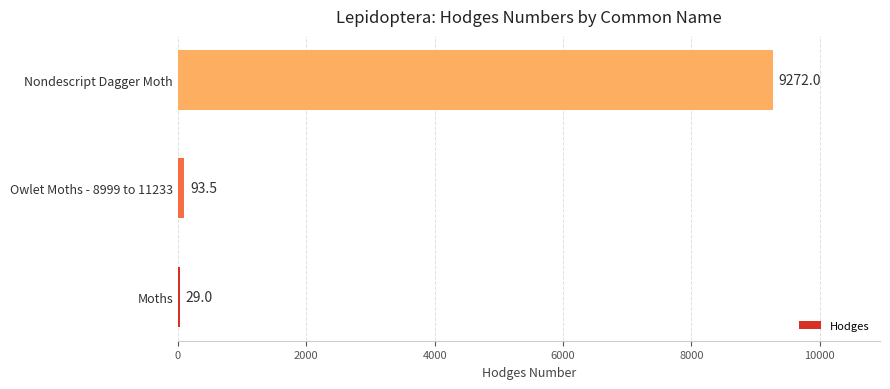

What is the greatest value displayed?

9272.0